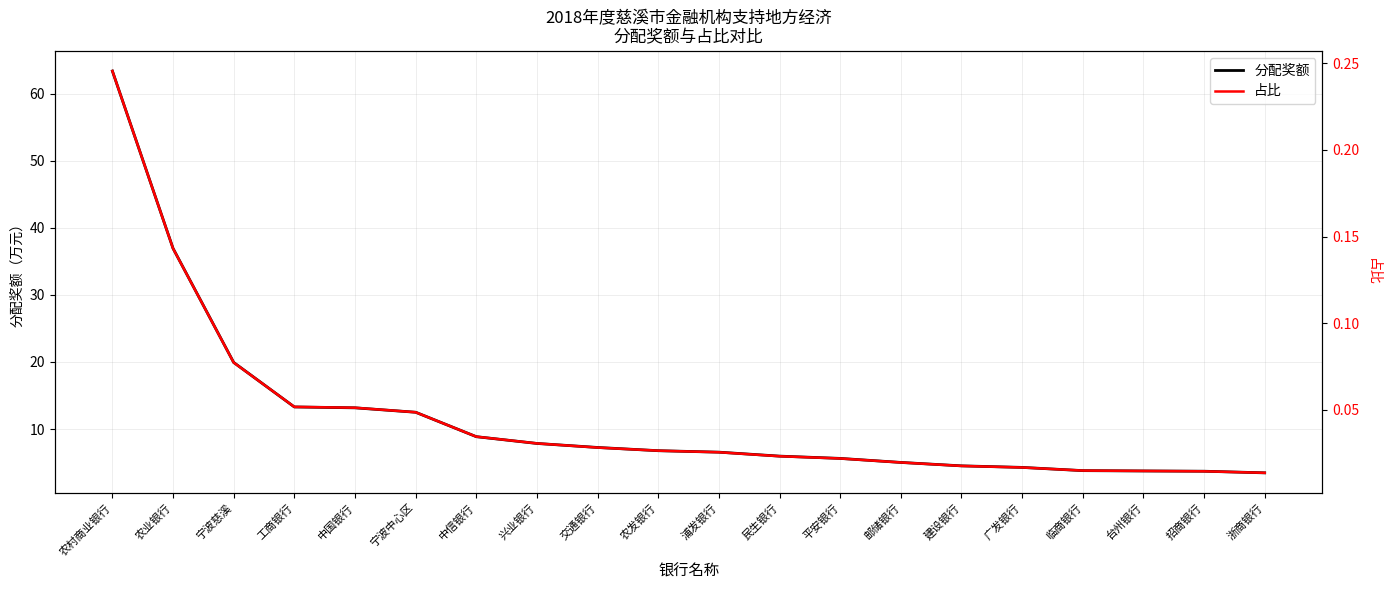

True or false: 分配奖额 and 占比 cross at least once.

False